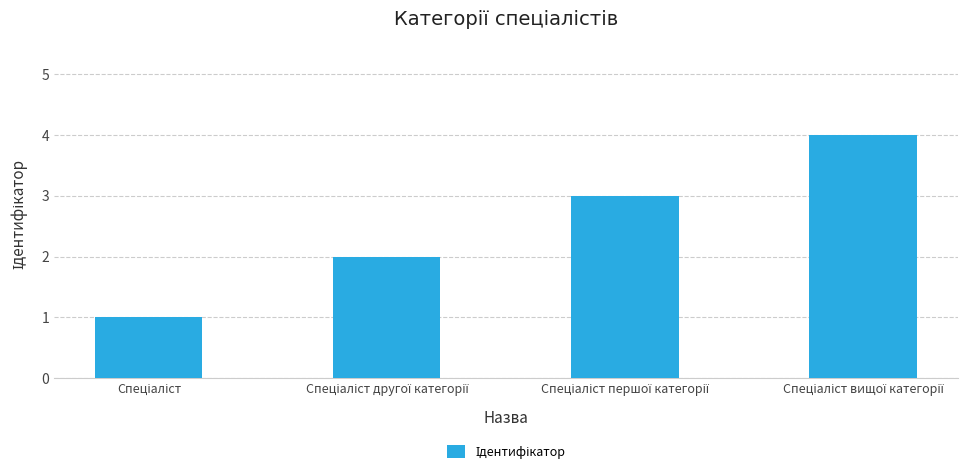

What is the sum of all values?

10